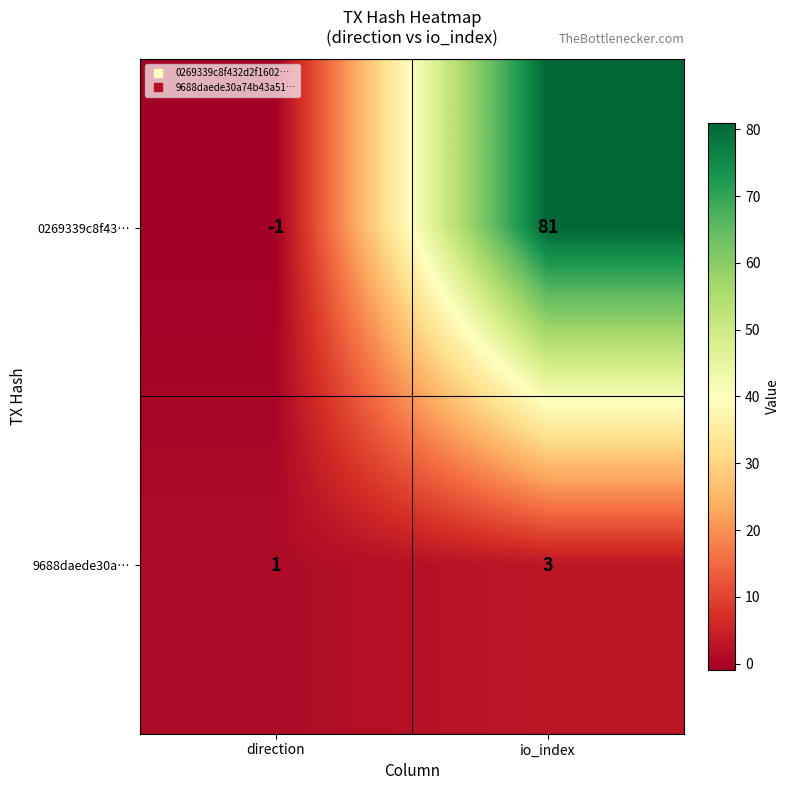

At how many categories does at least one series exceed 78?

1